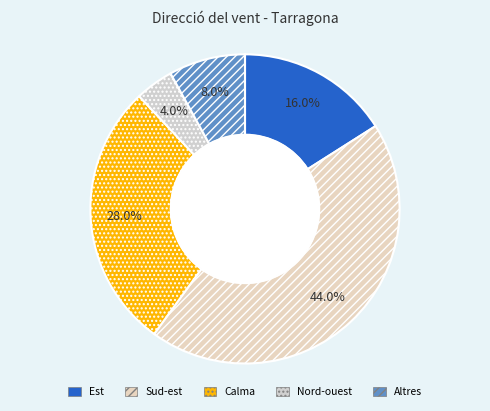

Which category has the smallest portion of the pie?

Nord-oest